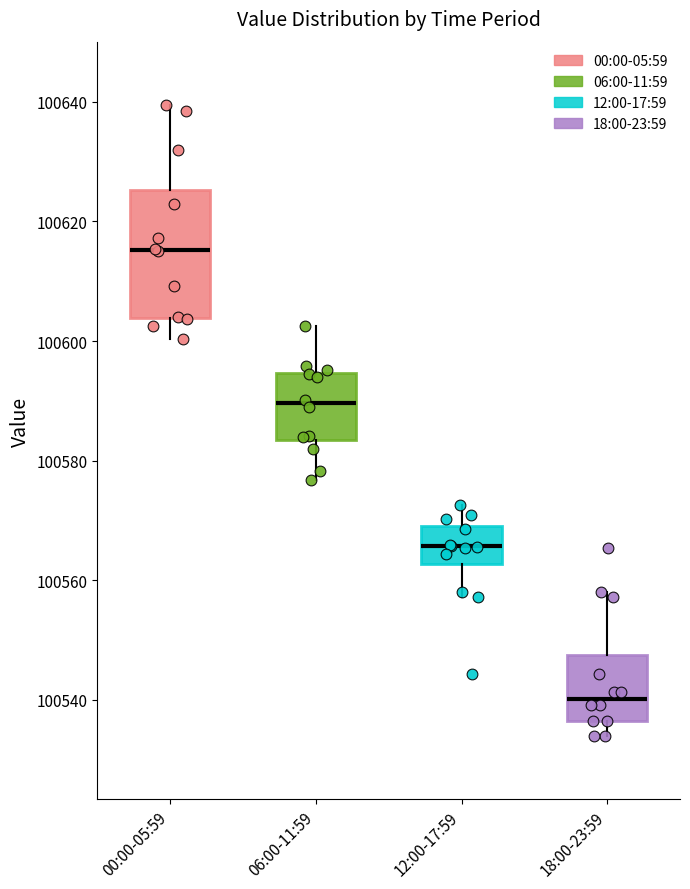

Where is the lower edge of the box for 12:00-17:59 on the y-axis? The values are not printed on the chart, so give them approximately, as read against the axis.

100562